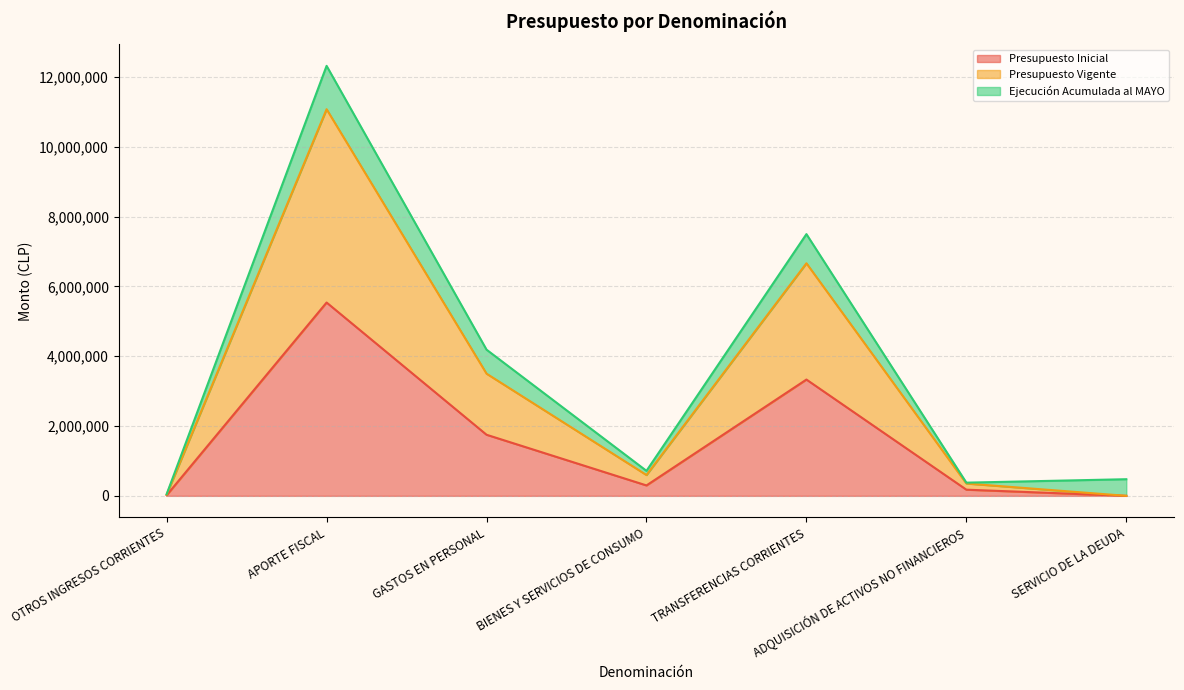

In Presupuesto Inicial, how many points are lower than both neighbors (excluding endpoints)?

1